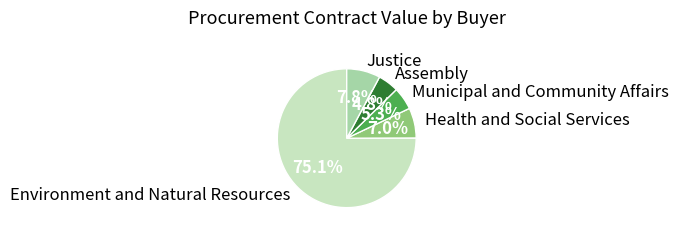

Count the number of slices in the pie.

5